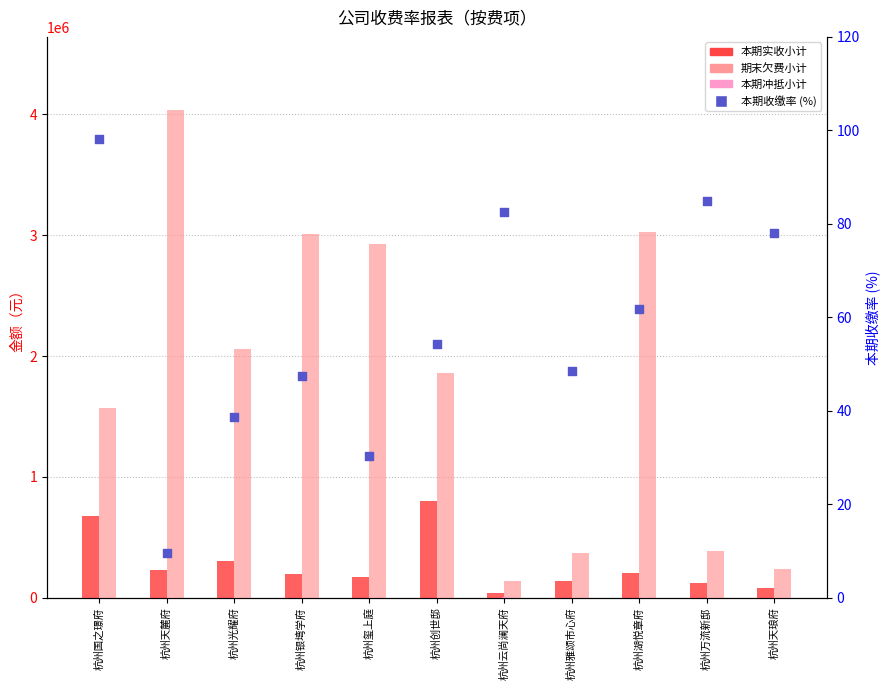

At which category is the sum across all series the highest?

杭州天麓府